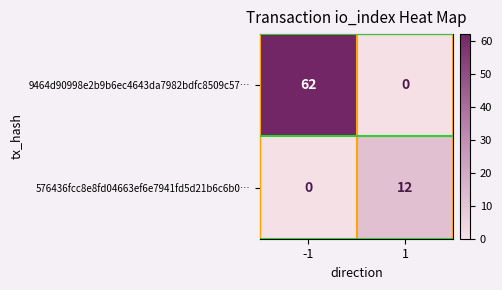

True or false: 576436fcc8e8fd04663ef6e7941fd5d21b6c6b0… has a value of 19 at 1.

False